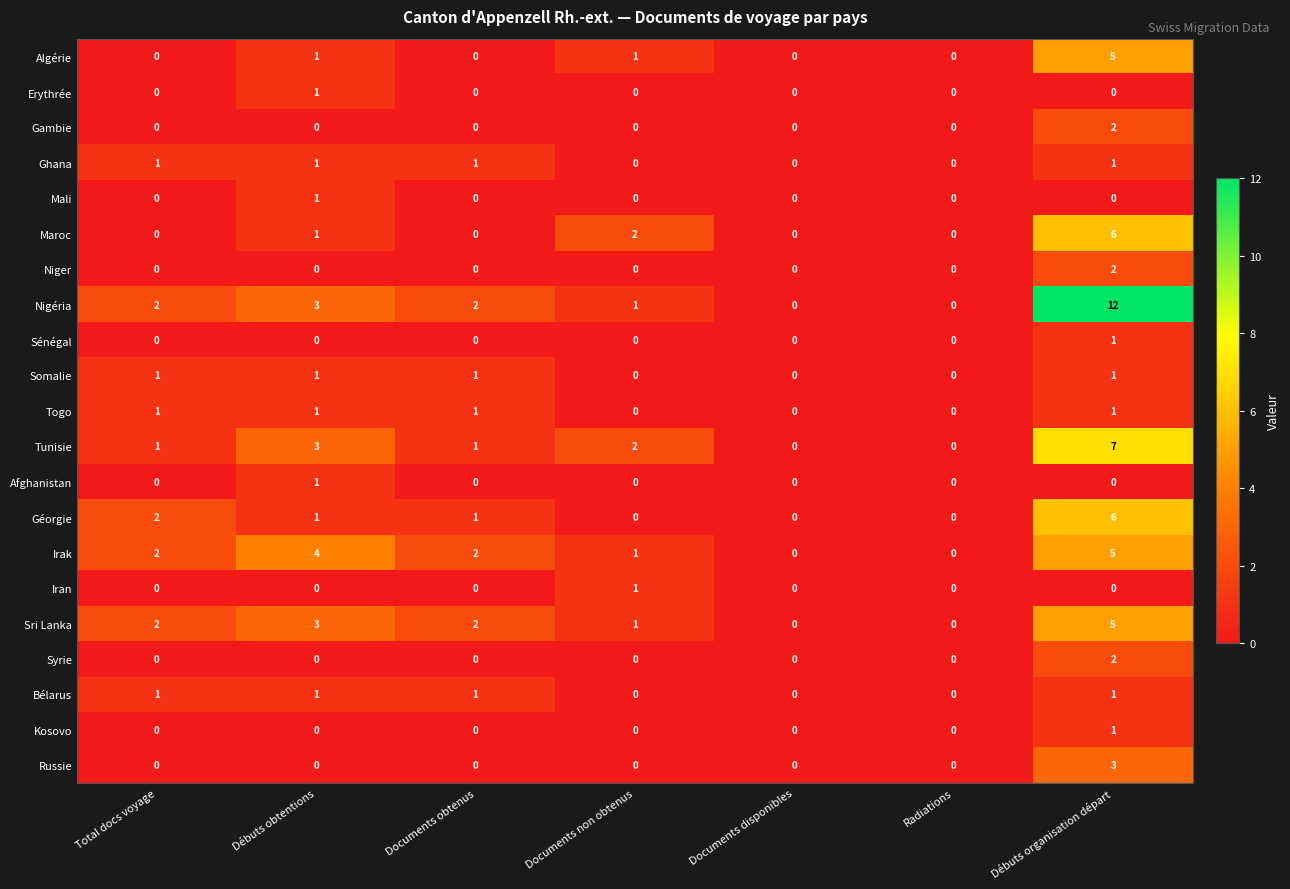

The value of Togo at Documents obtenus is 1. True or false?

True